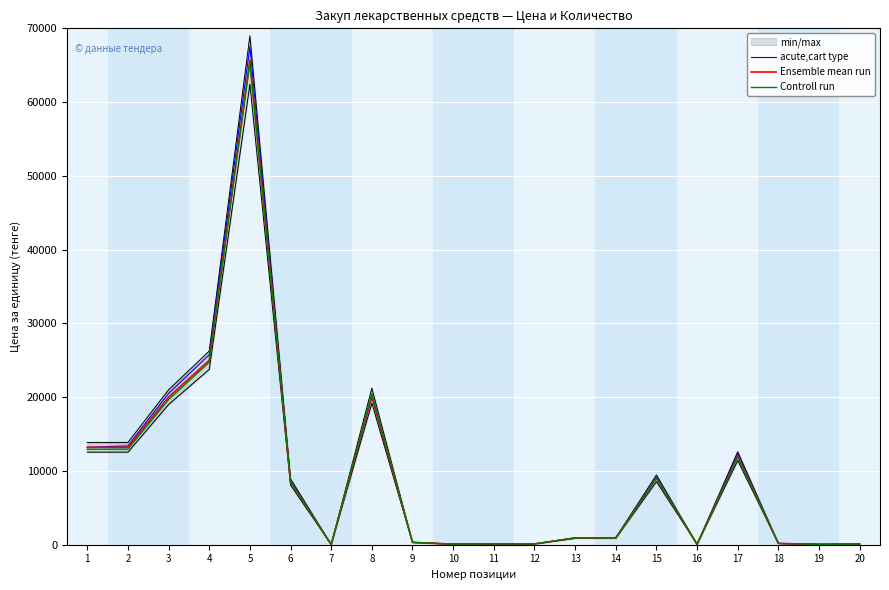

At which category does the chart reach its peak across all series?

5